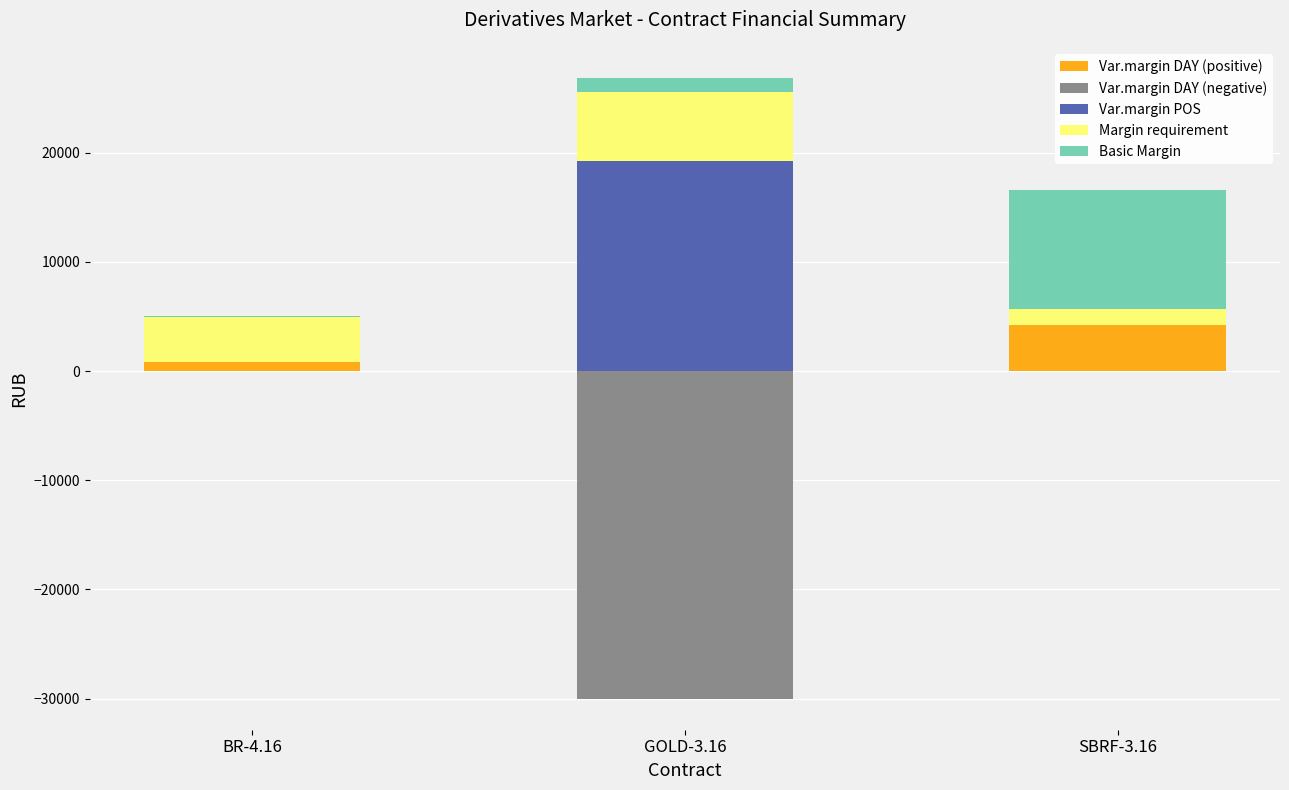

The value of Basic Margin at BR-4.16 is 40.2. True or false?

True